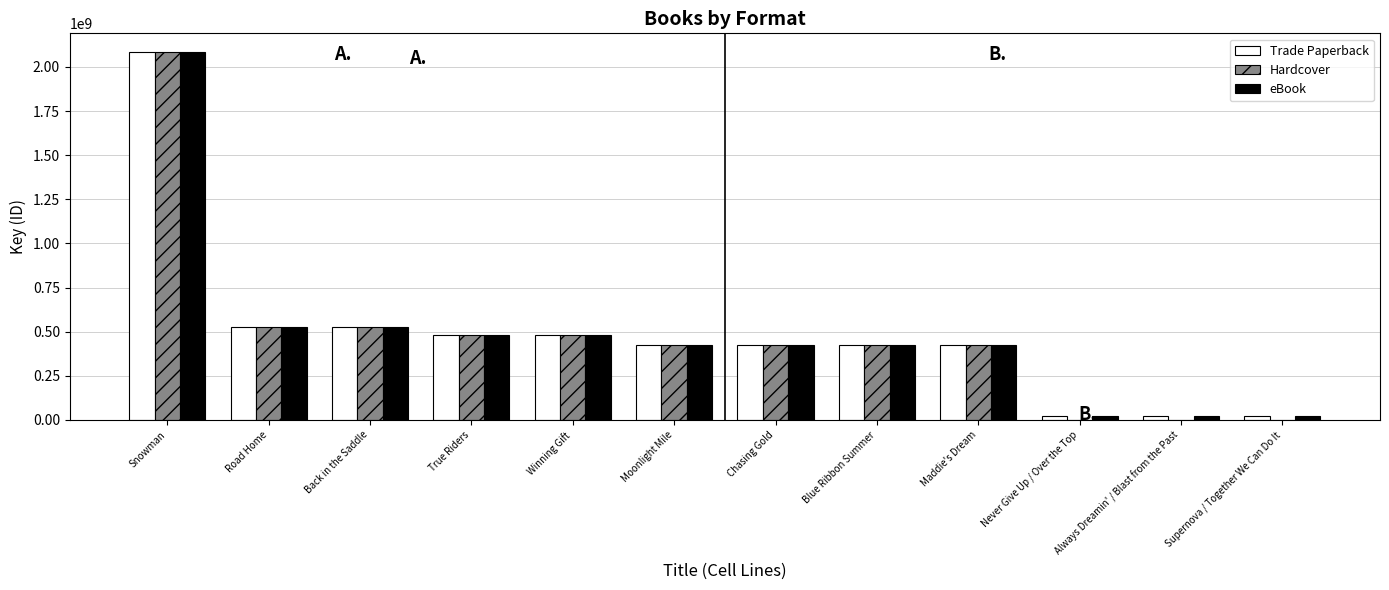

What are all the series names shown in the legend?

Trade Paperback, Hardcover, eBook